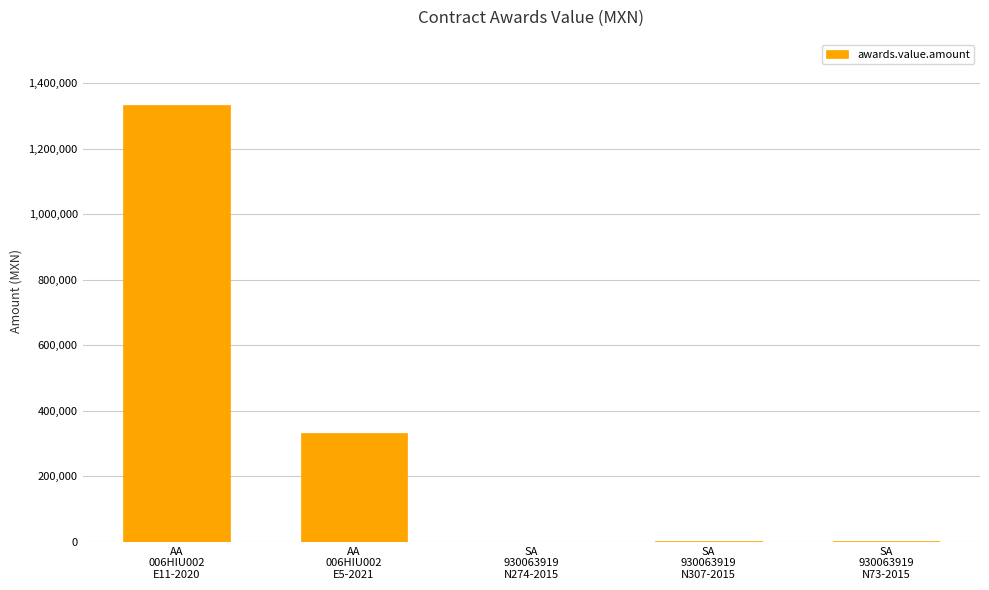

Are the bars grouped side by side (vs. stacked)?

No